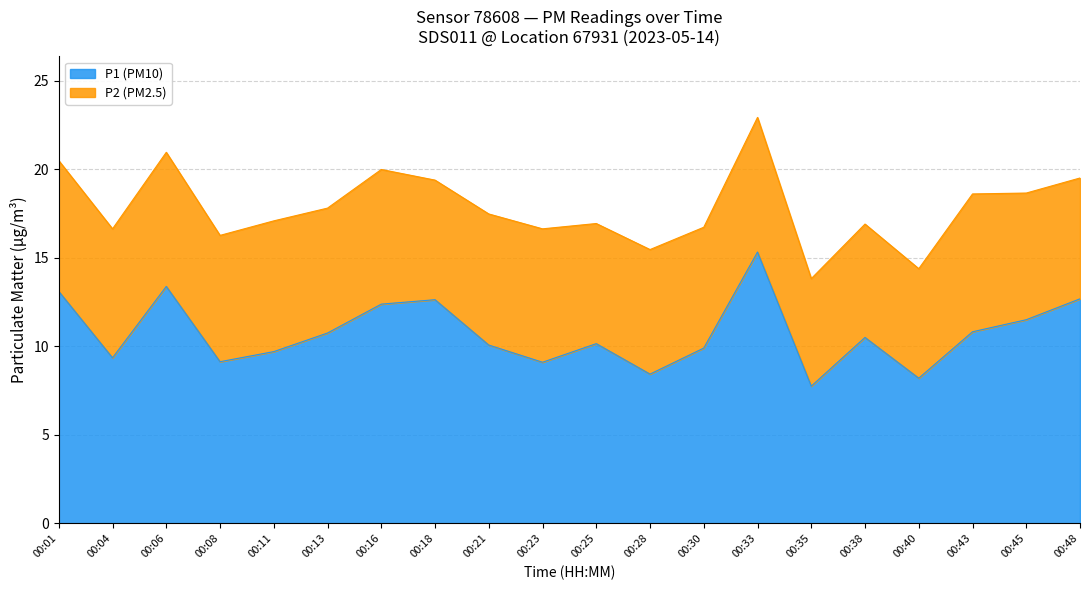

Reading right to left, list all the values displayed in this chart.

00:48=12.7	00:45=11.5	00:43=10.8	00:40=8.2	00:38=10.5	00:35=7.8	00:33=15.3	00:30=9.9	00:28=8.4	00:25=10.2	00:23=9.1	00:21=10.1	00:18=12.6	00:16=12.4	00:13=10.8	00:11=9.7	00:08=9.1	00:06=13.4	00:04=9.3	00:01=13.1